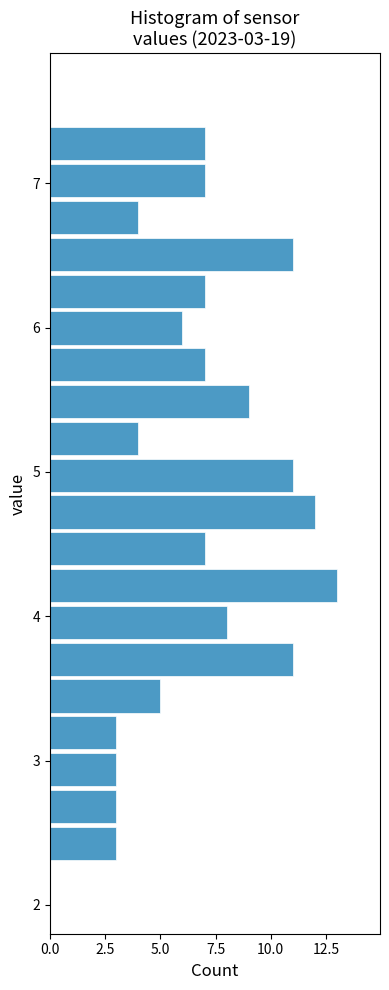

Around what value on the y-axis is the longest bar? Give the approximate position of its centre, as read against the axis.

4.2